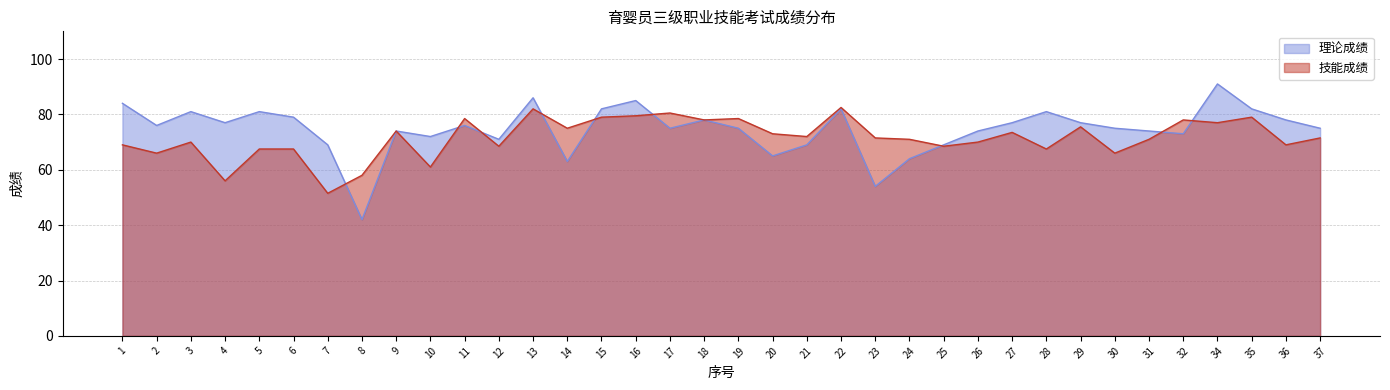

Is it true that 理论成绩 equals 39.0 at 32?

False